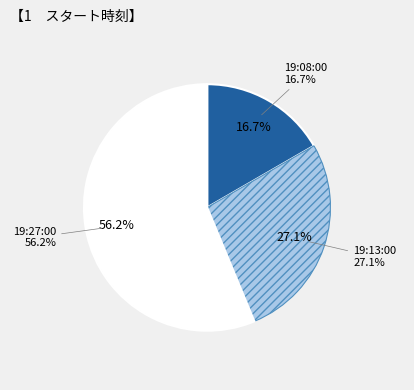

Which category has the biggest portion of the pie?

19:27:00